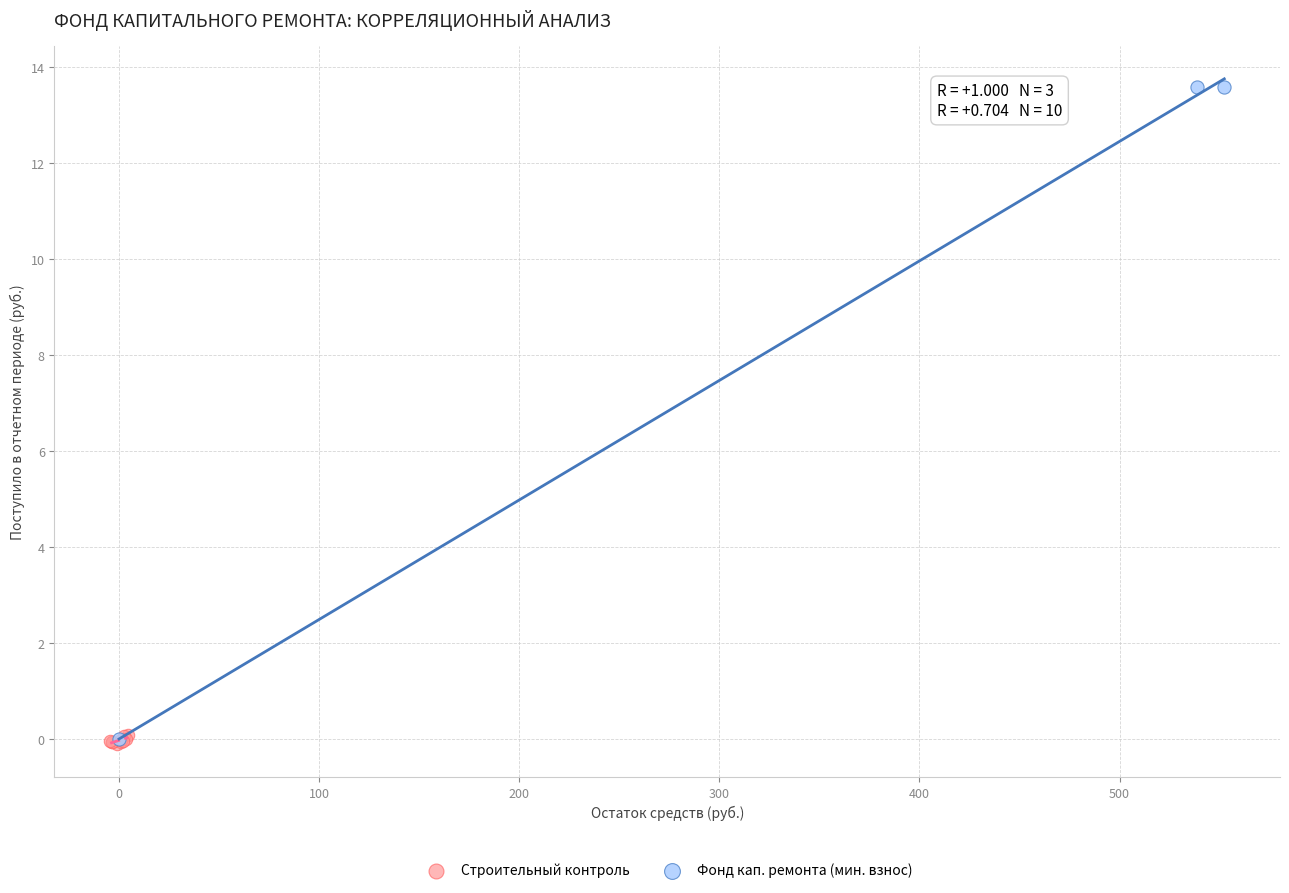

Which series has the widest spread of Y values?

Фонд кап. ремонта (мин. взнос)